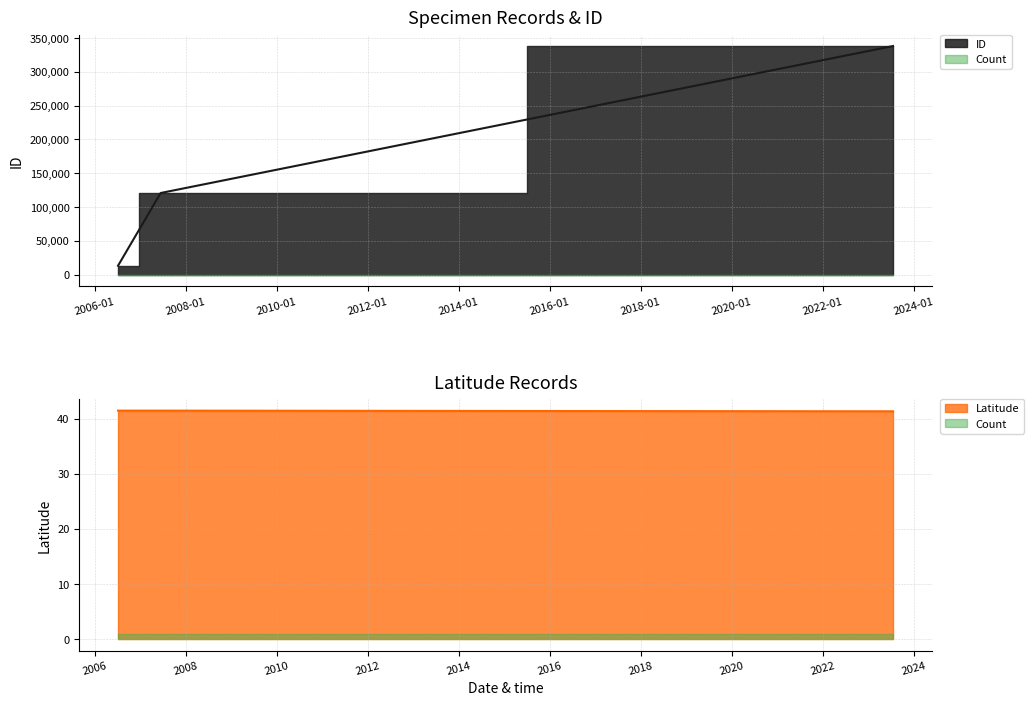

Count the Latitude values in the range 41 to 42.

3